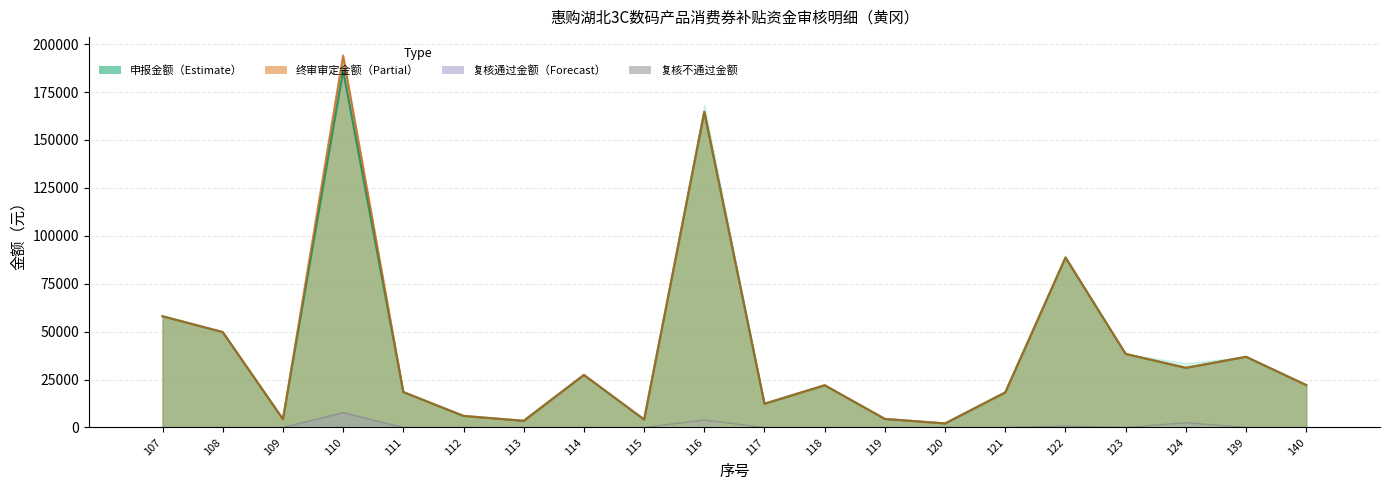

At which category does the chart reach its minimum across all series?

107